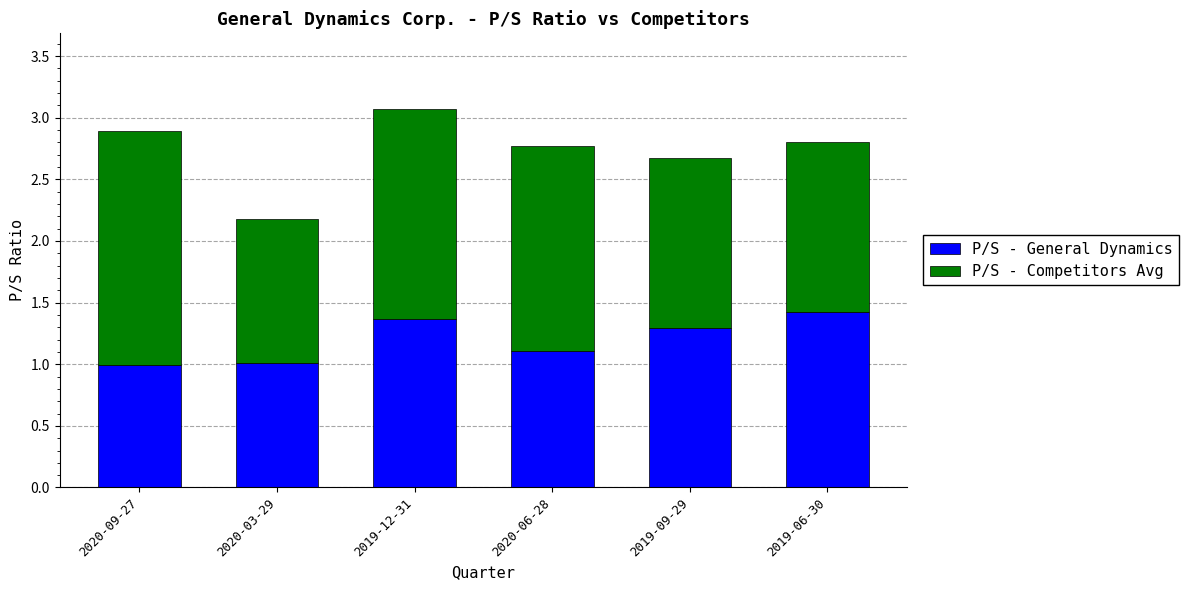

Reading left to right, transcribe the values for P/S - General Dynamics.

1.0	1.0	1.4	1.1	1.3	1.4